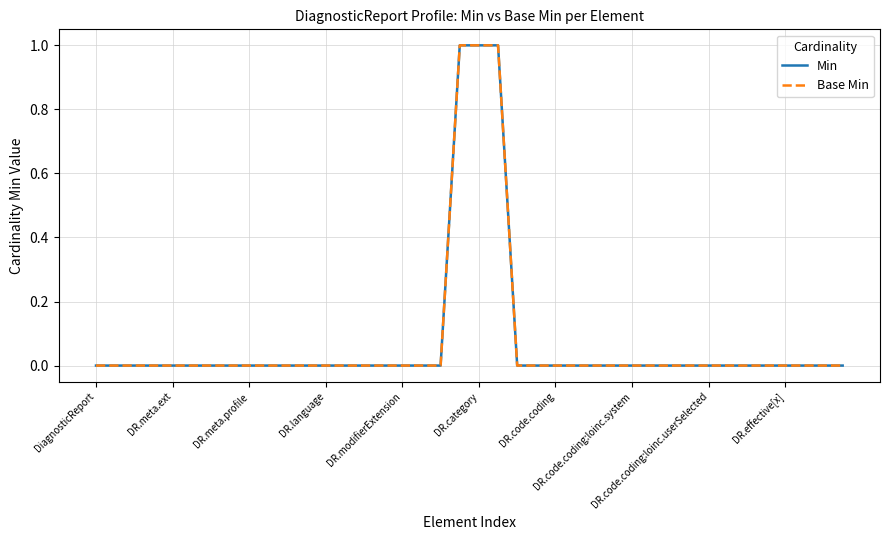

Does the chart display data point markers on the line(s)?

No